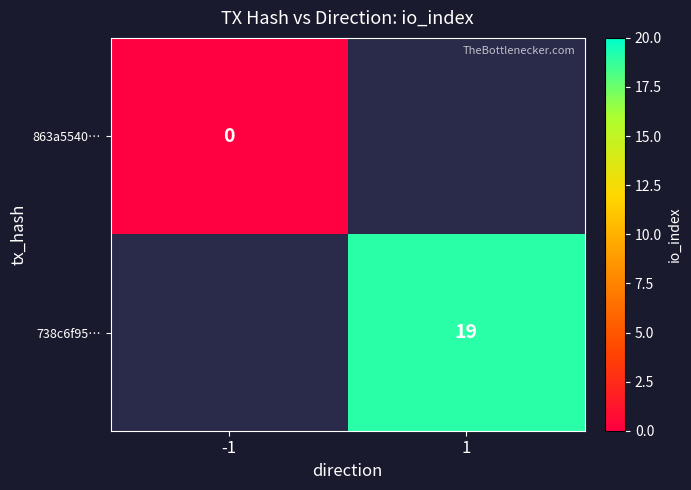

The value of 738c6f95… at 1 is 19. True or false?

True